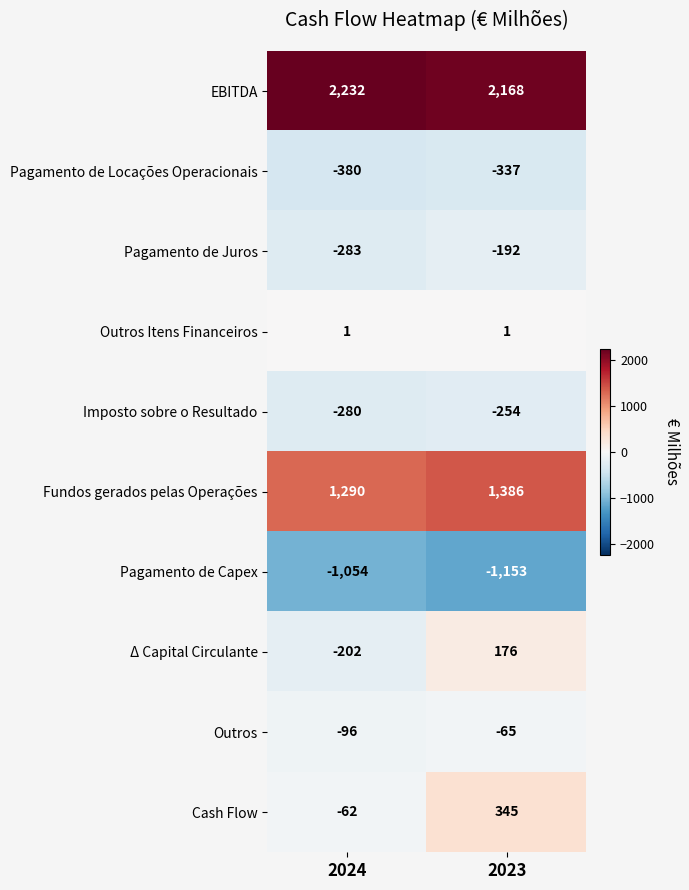

List the series in order of their peak value, highest first.

EBITDA, Fundos gerados pelas Operações, Cash Flow, Δ Capital Circulante, Outros Itens Financeiros, Outros, Pagamento de Juros, Imposto sobre o Resultado, Pagamento de Locações Operacionais, Pagamento de Capex